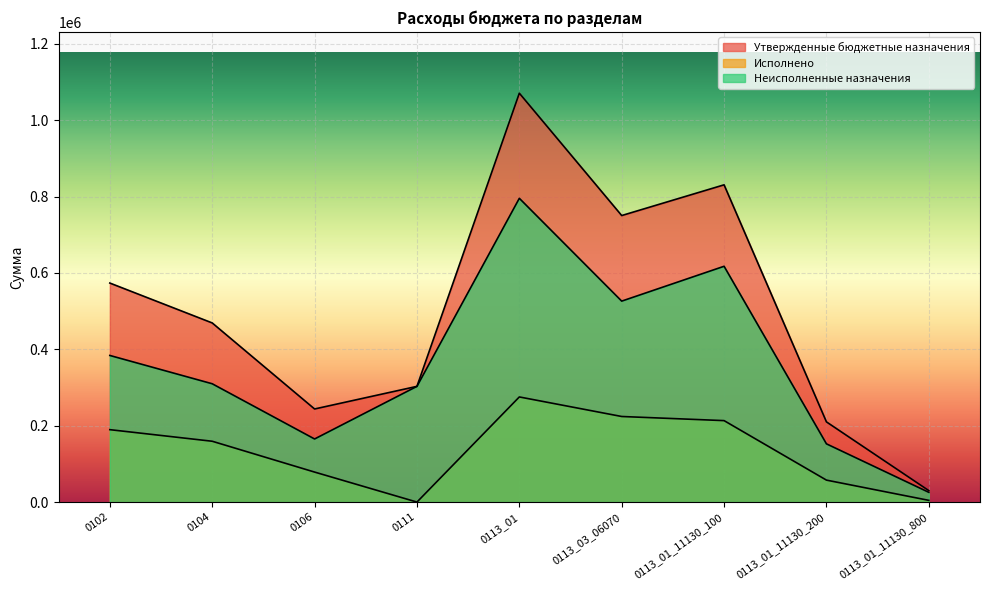

Count the number of data series in this chart.

3